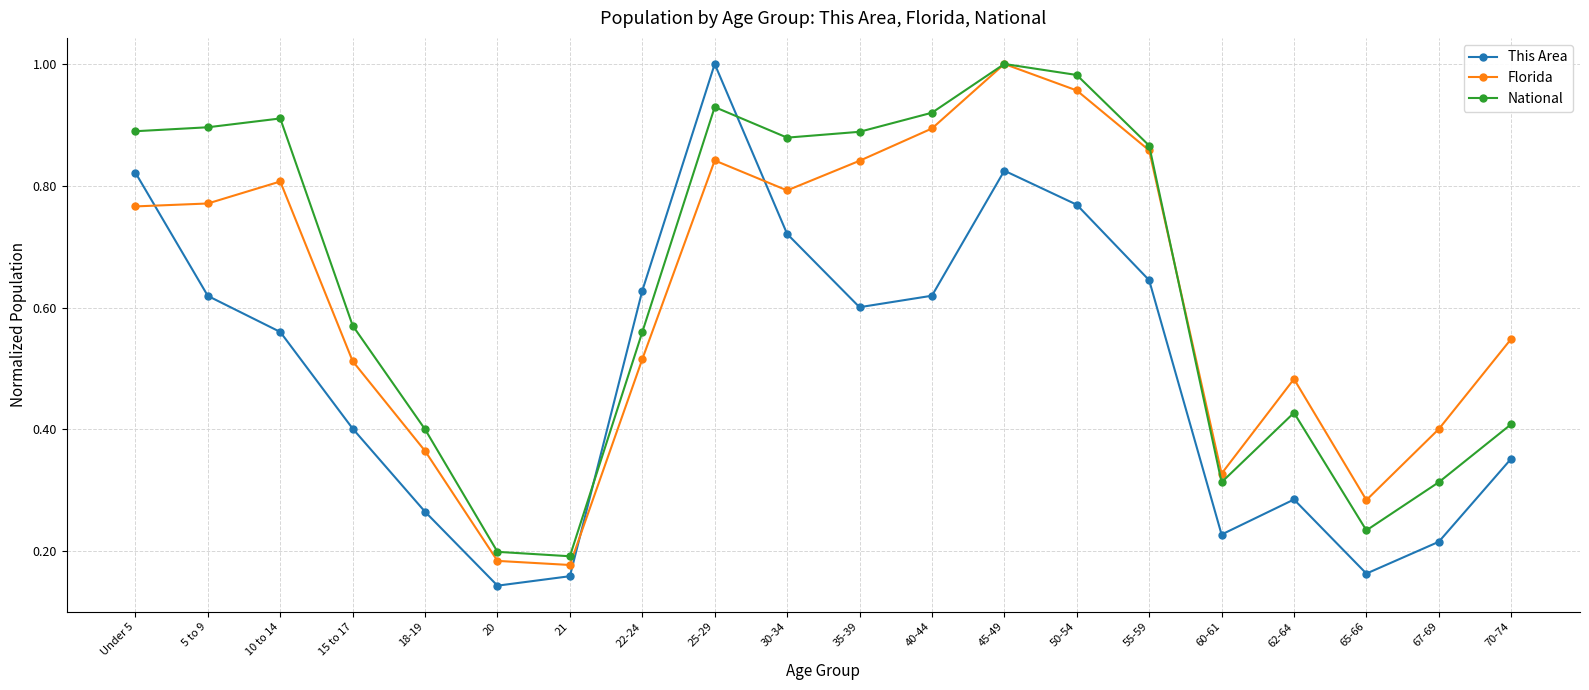

Which series changed the most between 18-19 and 70-74?

Florida